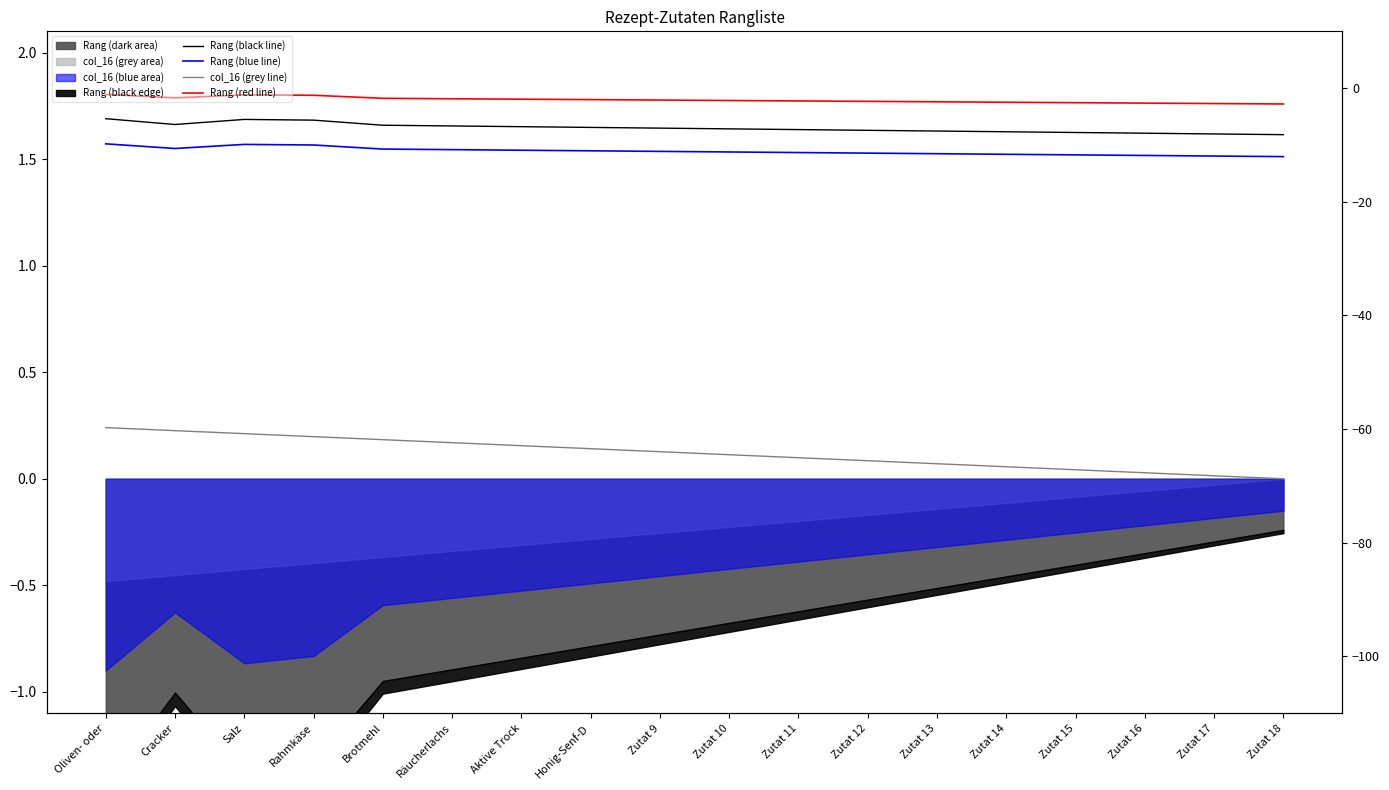

What is the value of the Rang (black line) point at the 10th from the left?

1.6